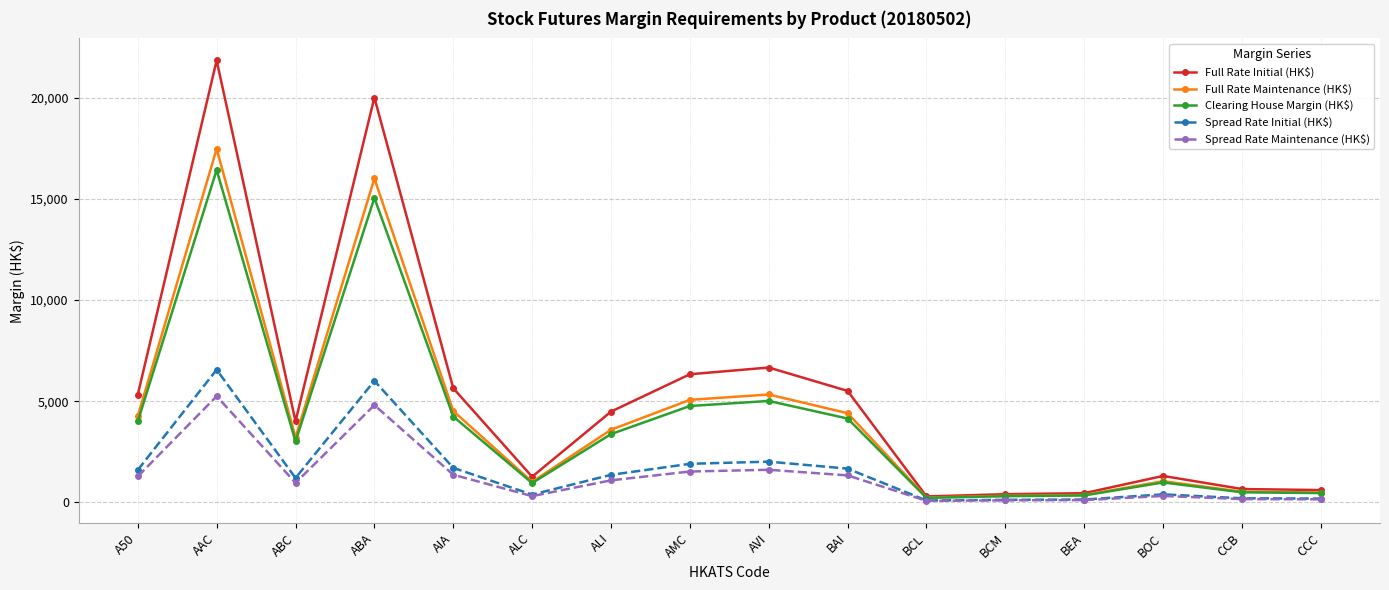

What is the label of the 9th point from the left?

AVI